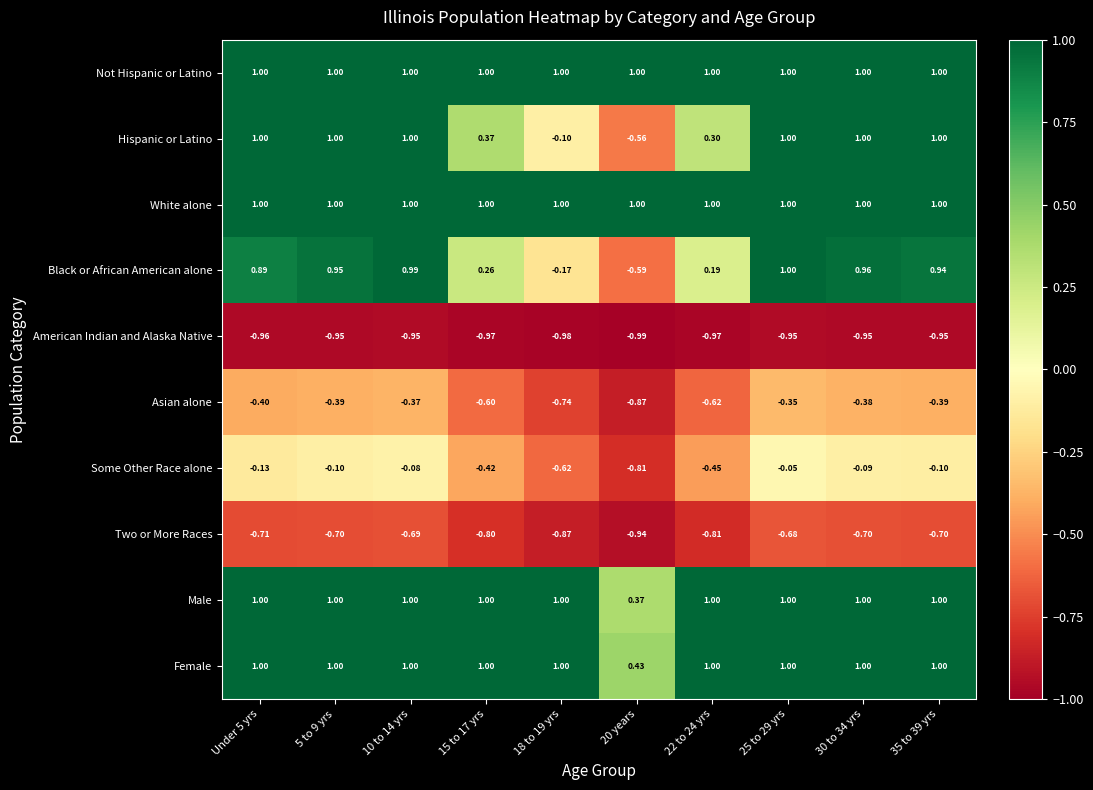

What is the total value across all series at 10 to 14 yrs?

3.9